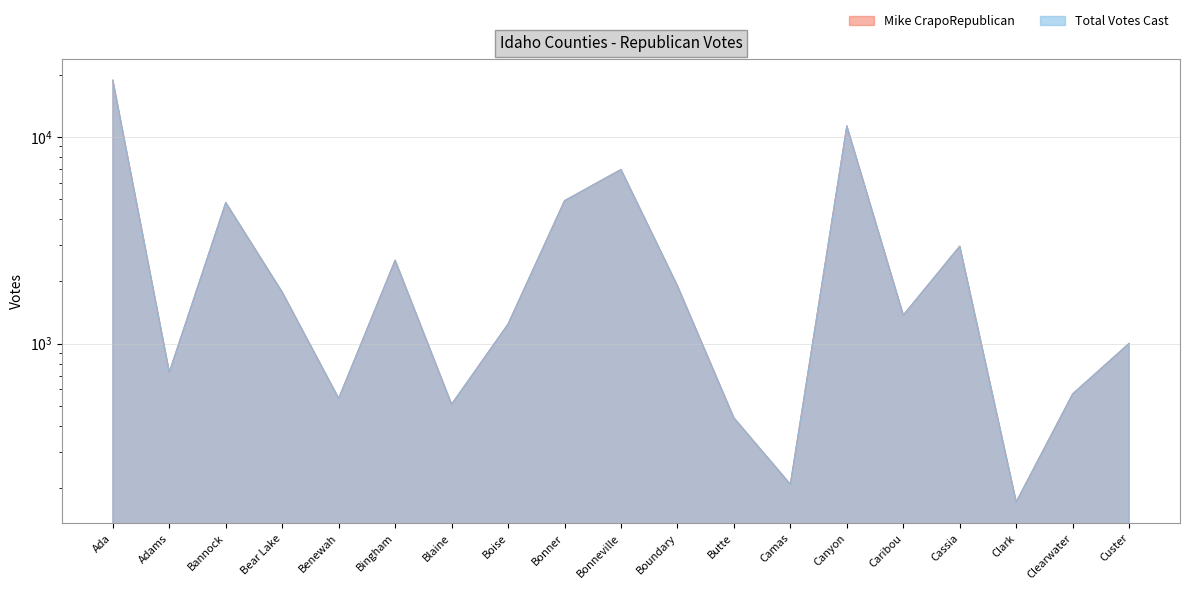

What is the label of the 14th point from the right?

Bingham